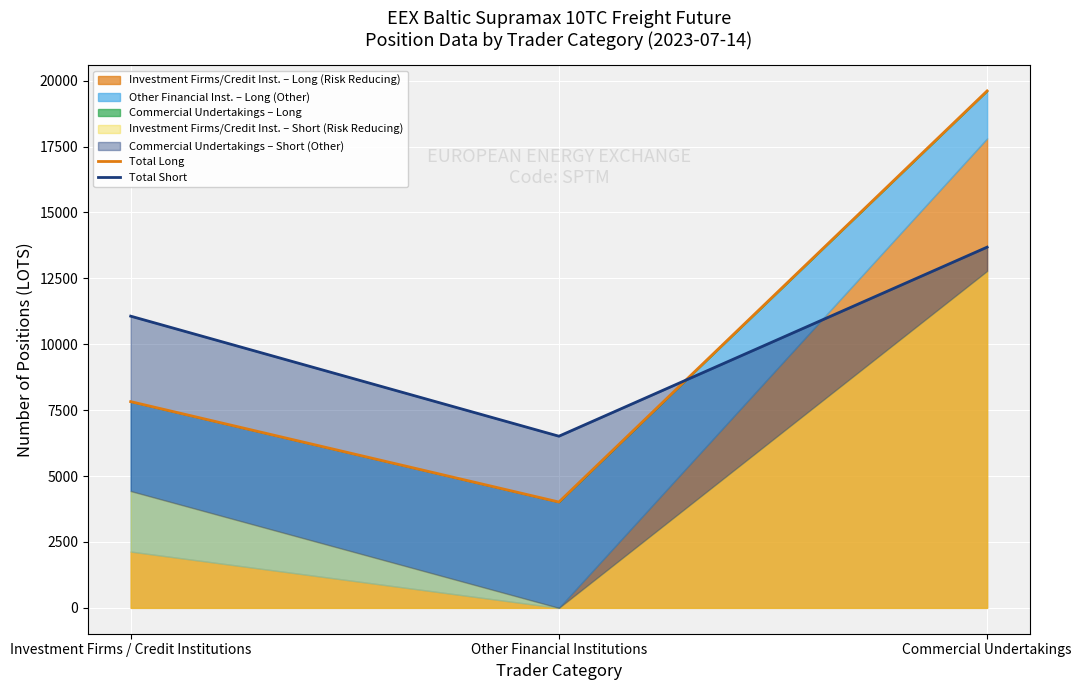

What is the difference between the second highest and minimum values in the Total Short series?

4553.7